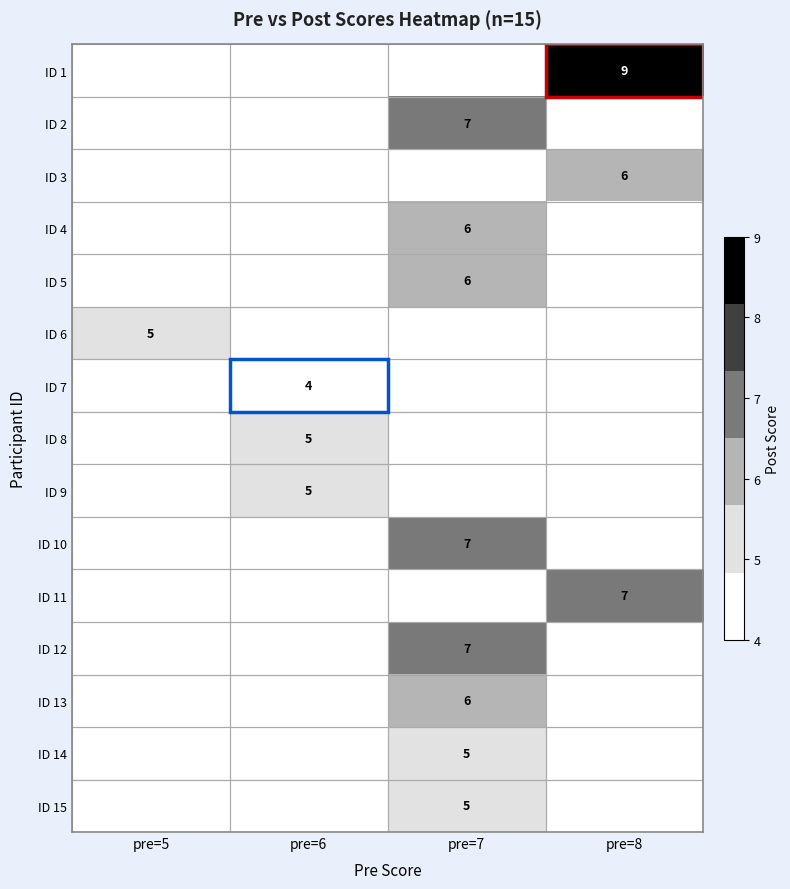

Which has a higher value, pre=5 or pre=7?

pre=7